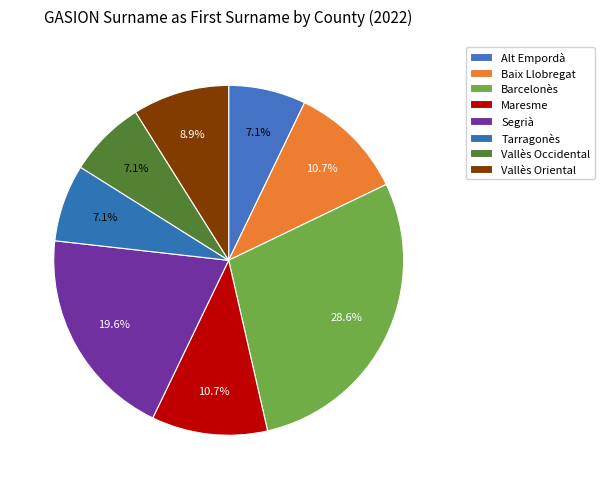

What percentage do Tarragonès and Vallès Oriental together represent?

16.1%